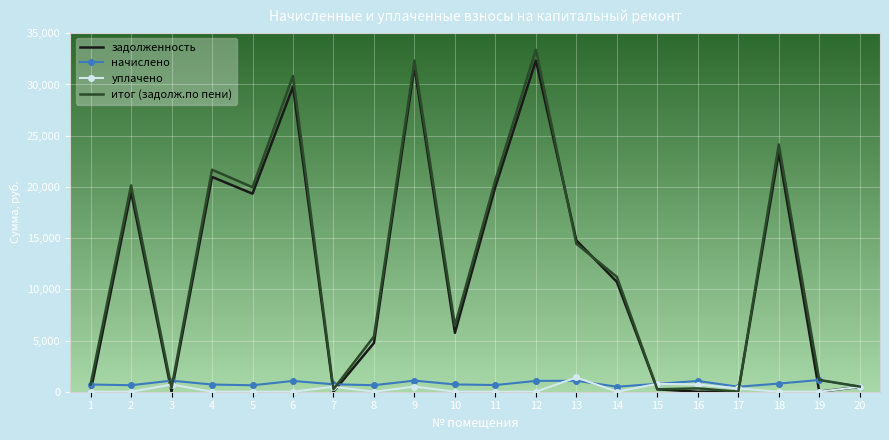

The value of итог (задолж.по пени) at 17 is 0.0. True or false?

True